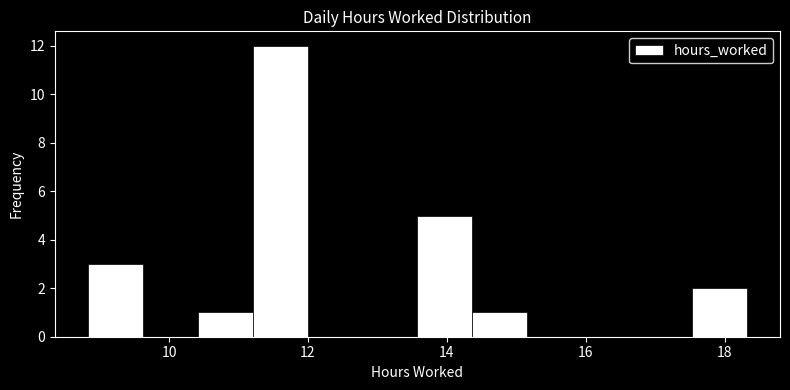

Around what value on the x-axis is the tallest bar? Give the approximate position of its centre, as read against the axis.

11.6